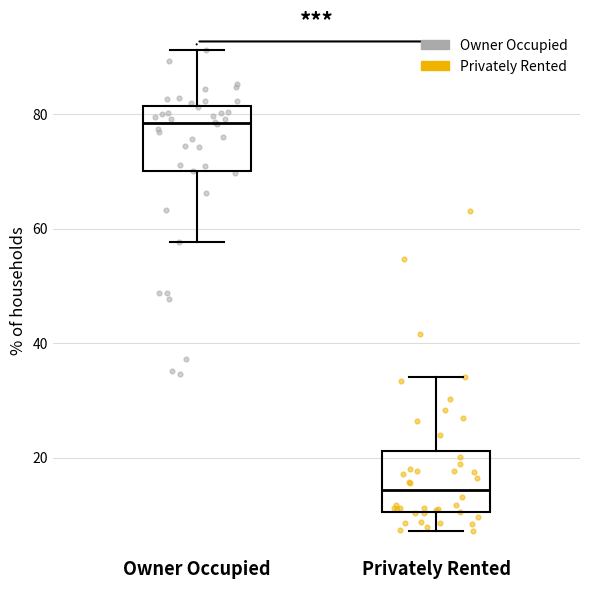

Where does the median line of the box for Owner Occupied sit on the y-axis? The values are not printed on the chart, so give them approximately, as read against the axis.

78